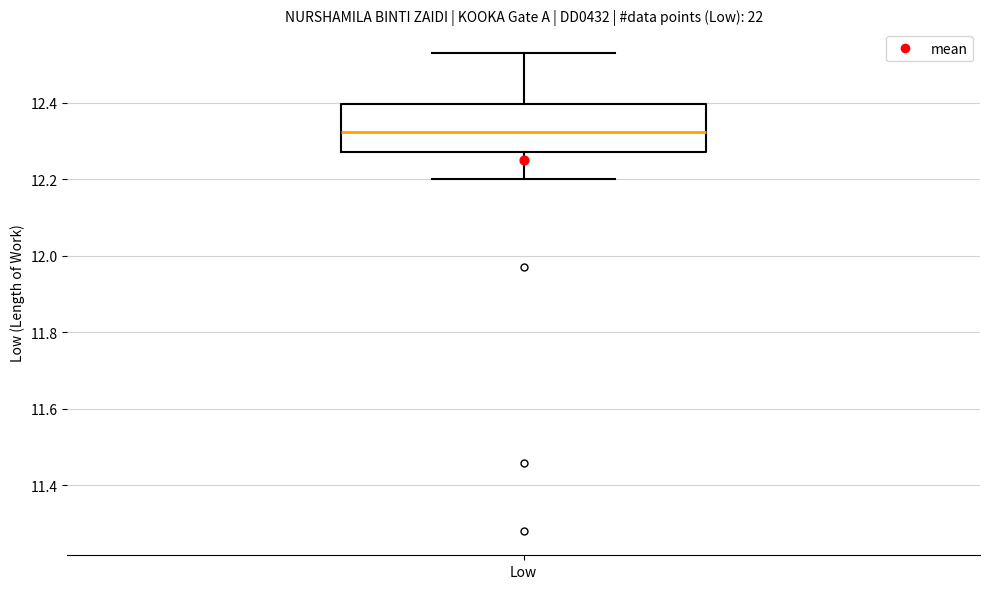

Read this box plot against the y-axis: the position of the median line, the range covered by the box, and the ends of both whiskers. The values are not printed on the chart, so give them approximately, as read against the axis.

median 12.32, box 12.28 to 12.40, whiskers 12.20 to 12.54